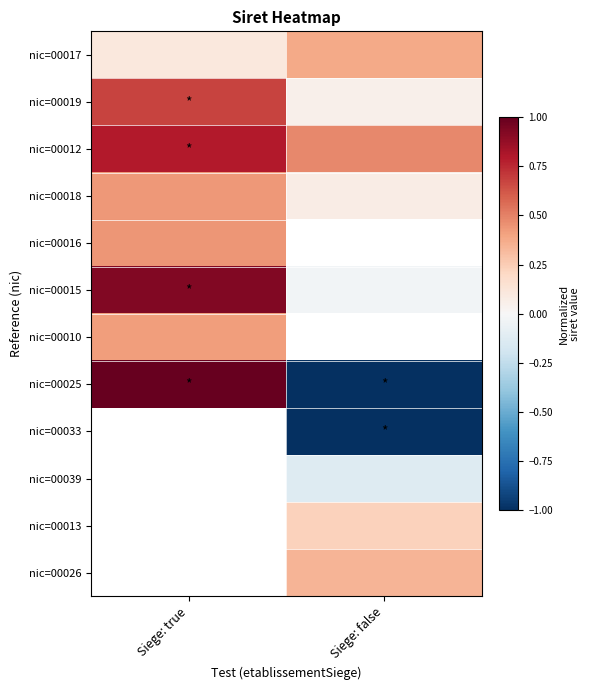

Between Siege: true and Siege: false, which is larger?

Siege: false